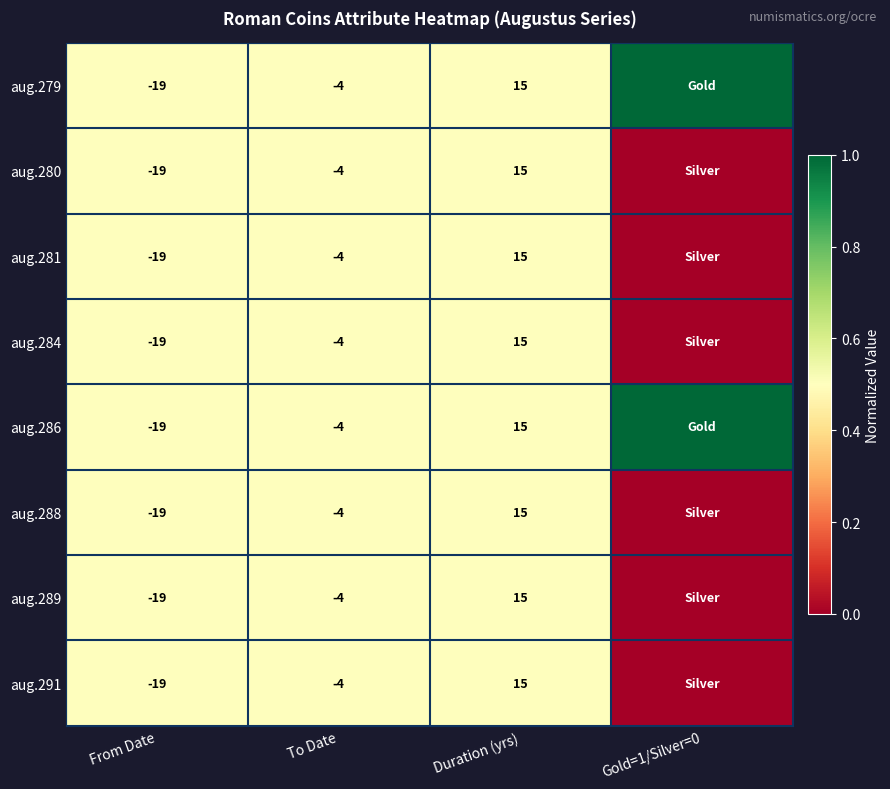

What is the total value across all series at Duration (yrs)?

120